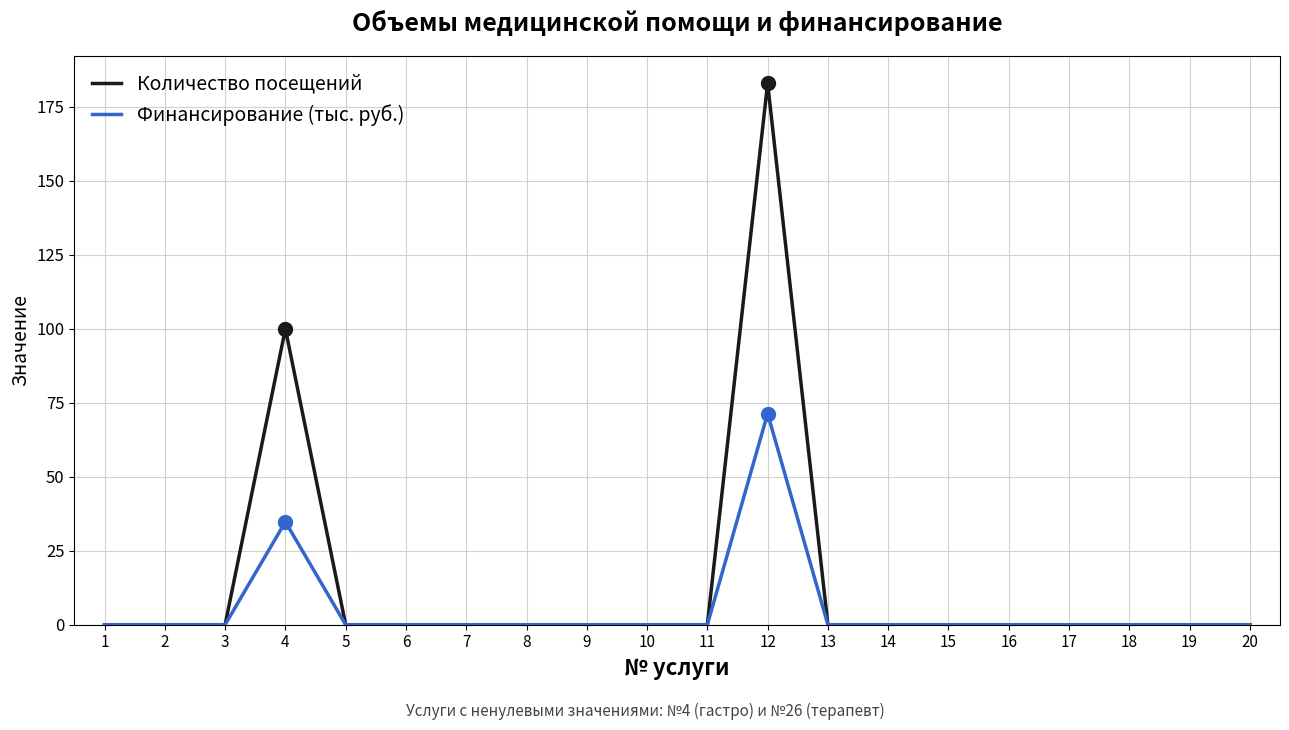

Is the value of Количество посещений at 12 greater than the value of Финансирование (тыс. руб.) at 8?

Yes